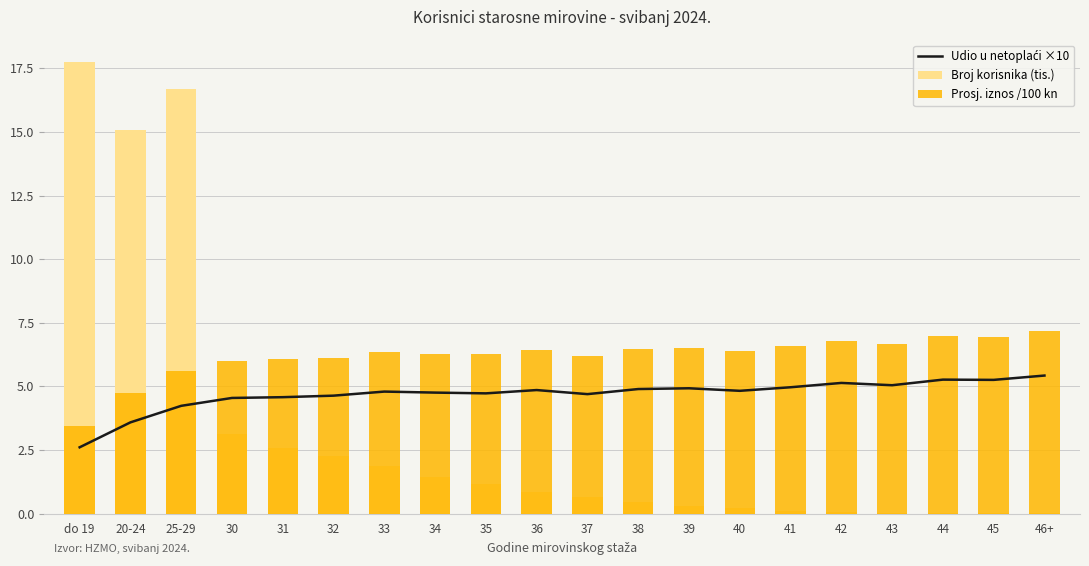

What position from the right is 45?

2